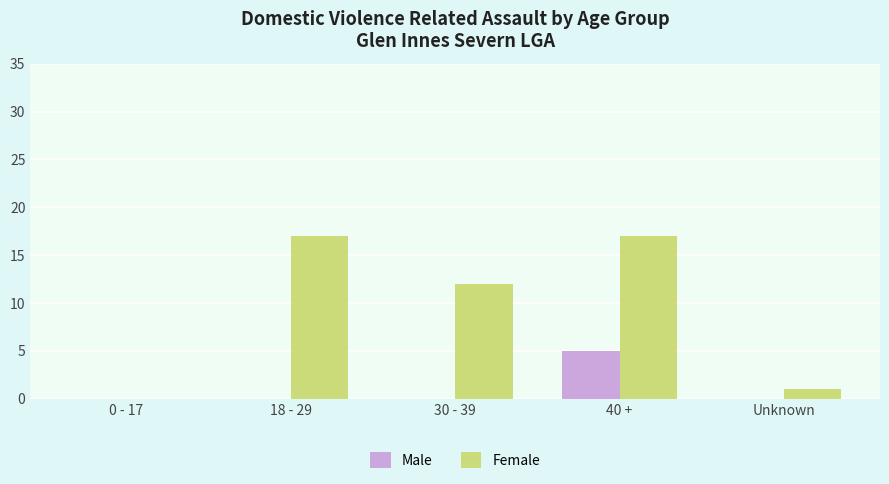

True or false: Female has a value of 7 at 18 - 29.

False